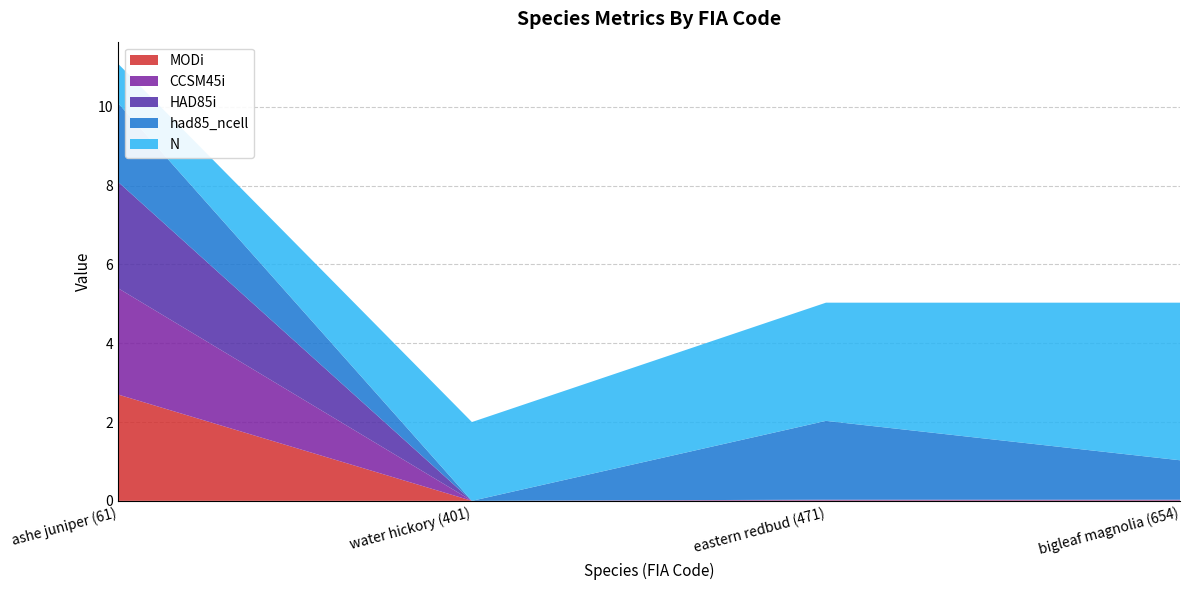

Reading left to right, transcribe all the data shown in this chart.

MODi: ashe juniper (61)=2.7	water hickory (401)=0.0	eastern redbud (471)=0.0	bigleaf magnolia (654)=0.0
CCSM45i: ashe juniper (61)=2.7	water hickory (401)=0.0	eastern redbud (471)=0.0	bigleaf magnolia (654)=0.0
HAD85i: ashe juniper (61)=2.7	water hickory (401)=0.0	eastern redbud (471)=0.0	bigleaf magnolia (654)=0.0
had85_ncell: ashe juniper (61)=2.0	water hickory (401)=0.0	eastern redbud (471)=2.0	bigleaf magnolia (654)=1.0
N: ashe juniper (61)=1.0	water hickory (401)=2.0	eastern redbud (471)=3.0	bigleaf magnolia (654)=4.0